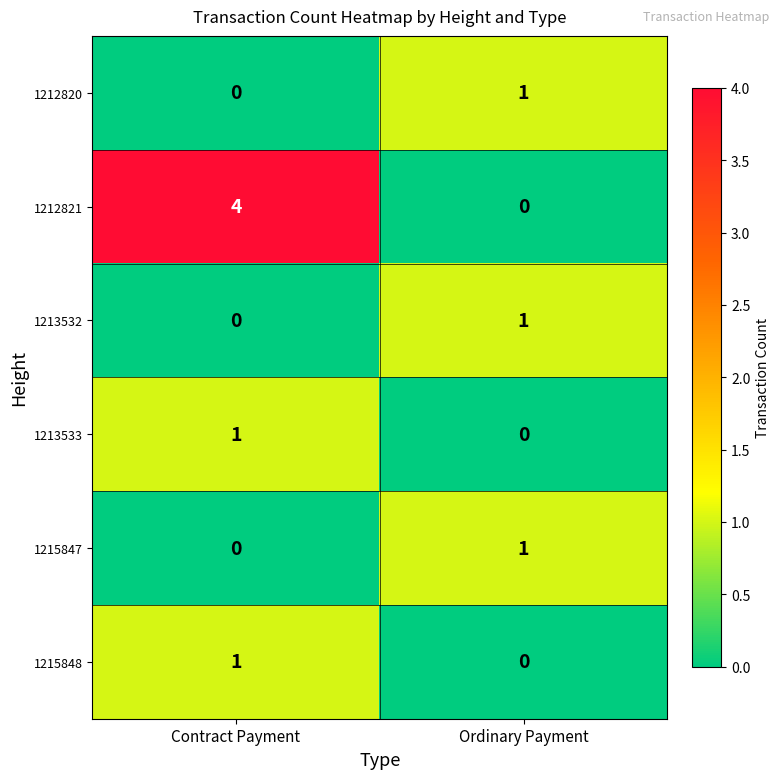

How many values in the 1213533 series are below 1?

1